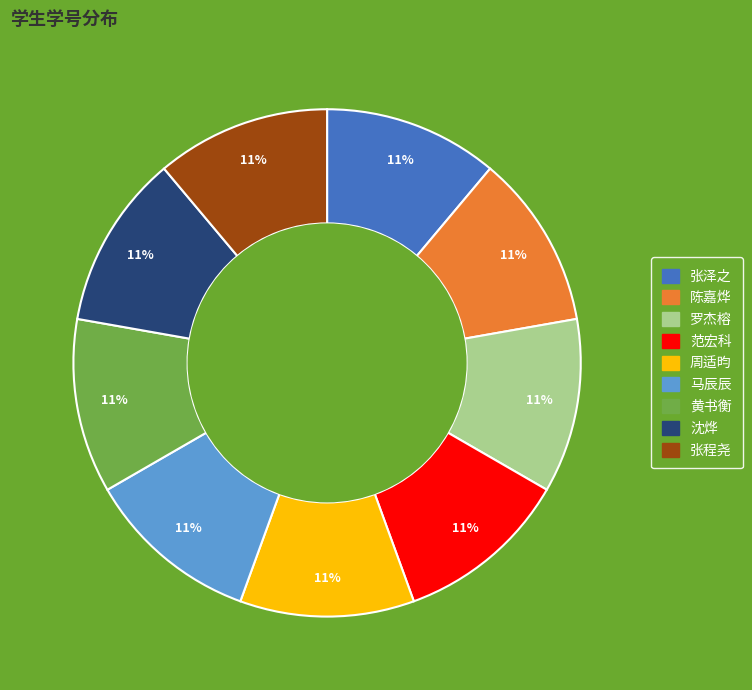

What percentage is the 马辰辰 slice, to the nearest percent?

11%